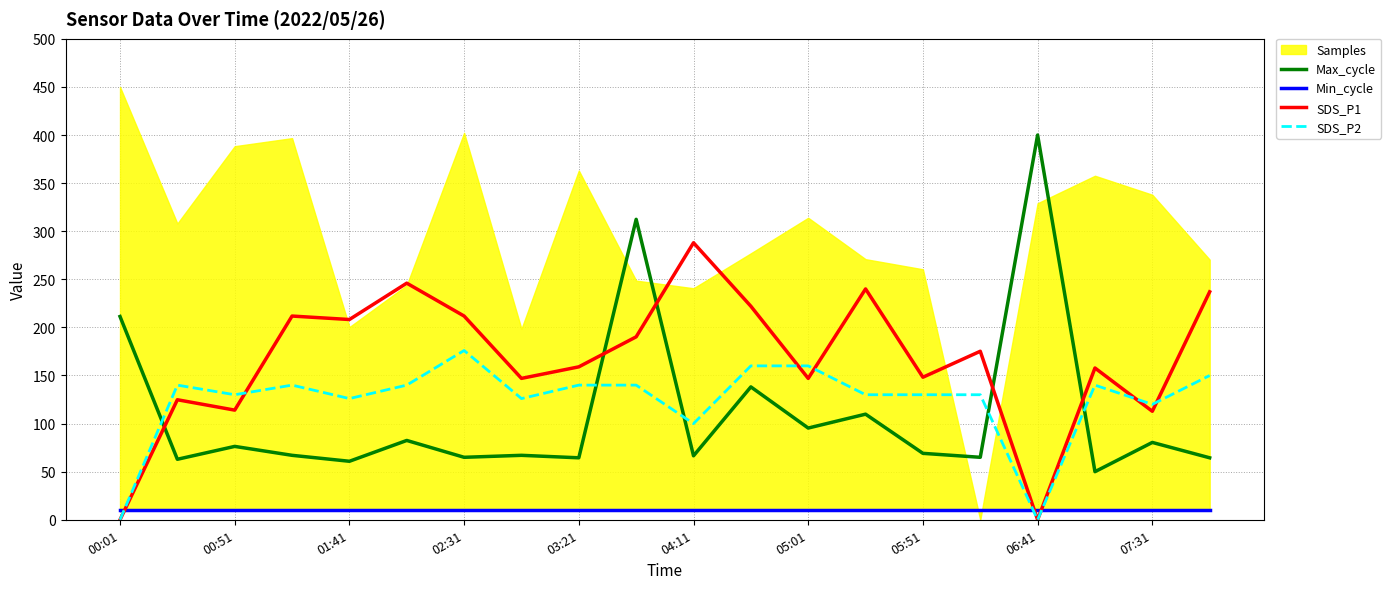

Which series ends up on top after the final intersection of SDS_P2 and Max_cycle?

SDS_P2